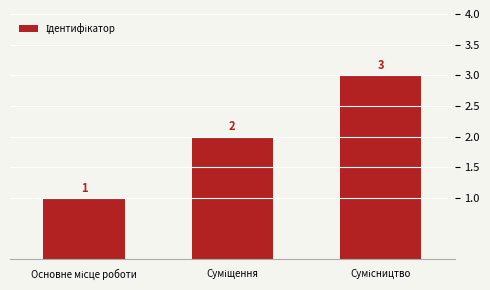

What is the value of the 3rd bar from the left?

3